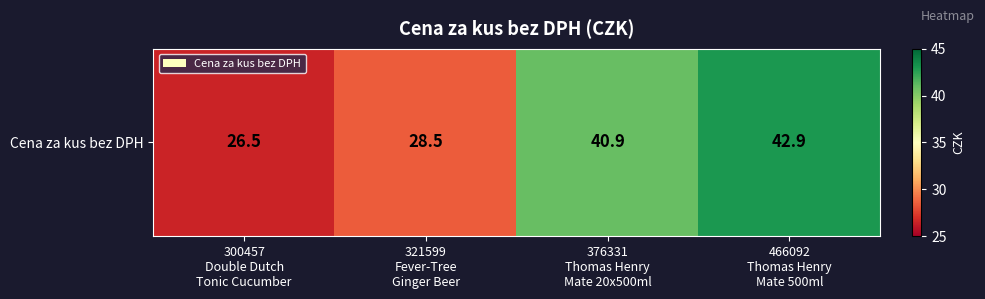

At which label is the value closest to 34?

321599
Fever-Tree
Ginger Beer